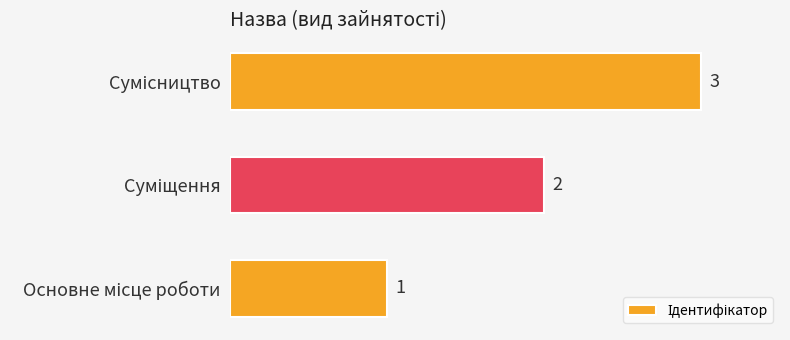

What is the sum of all values?

6